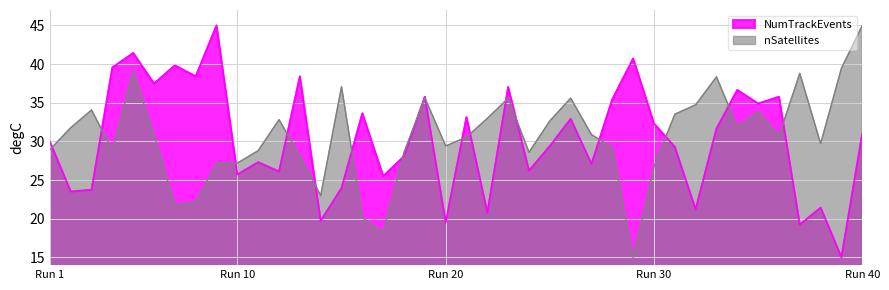

At which category is the sum across all series the highest?

5